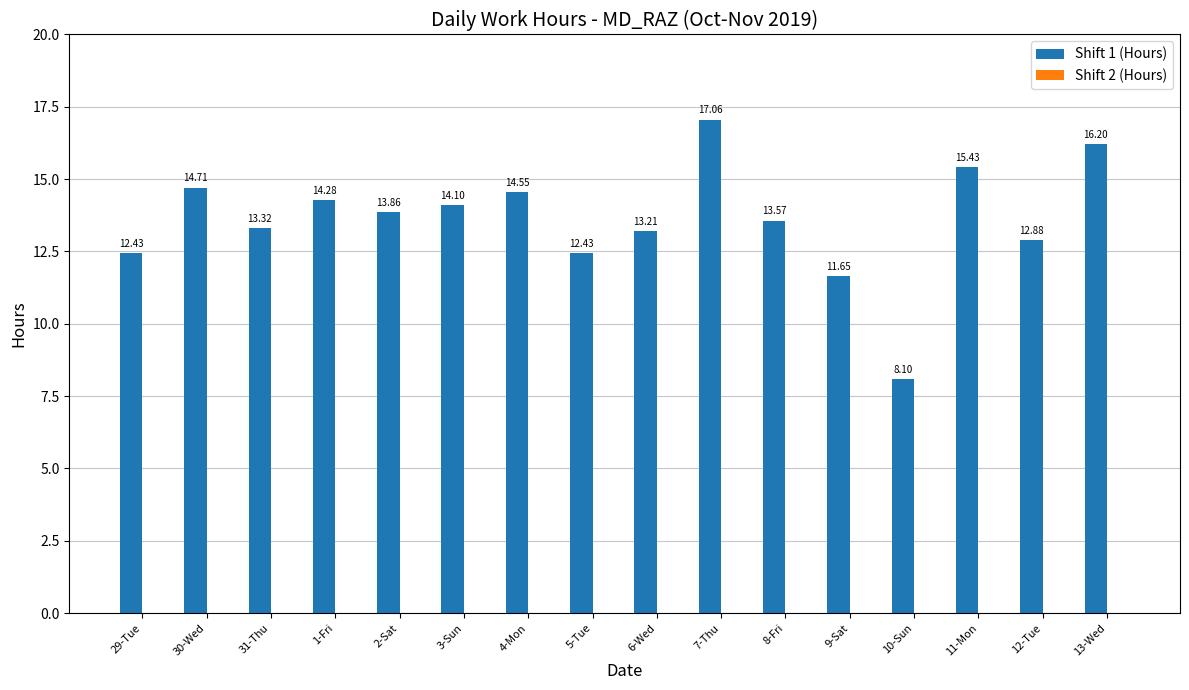

What is the difference between the maximum and minimum values?

9.0